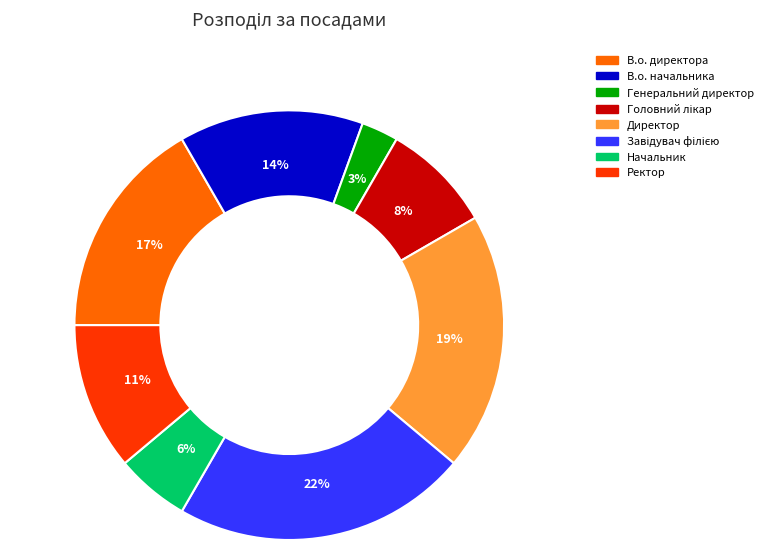

How many slices are in this pie chart?

8